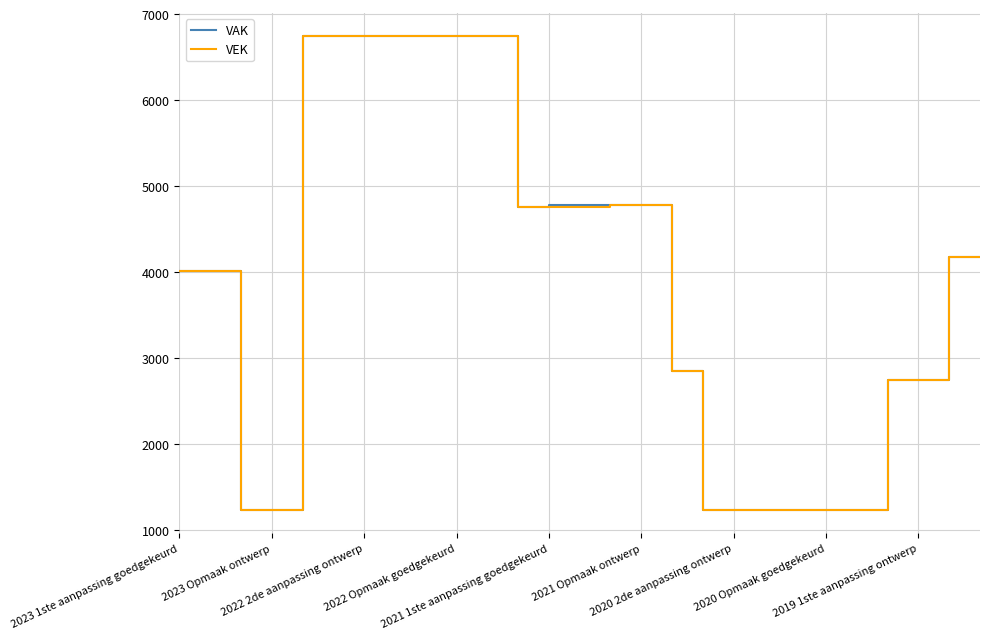

What is the greatest value displayed?

6739